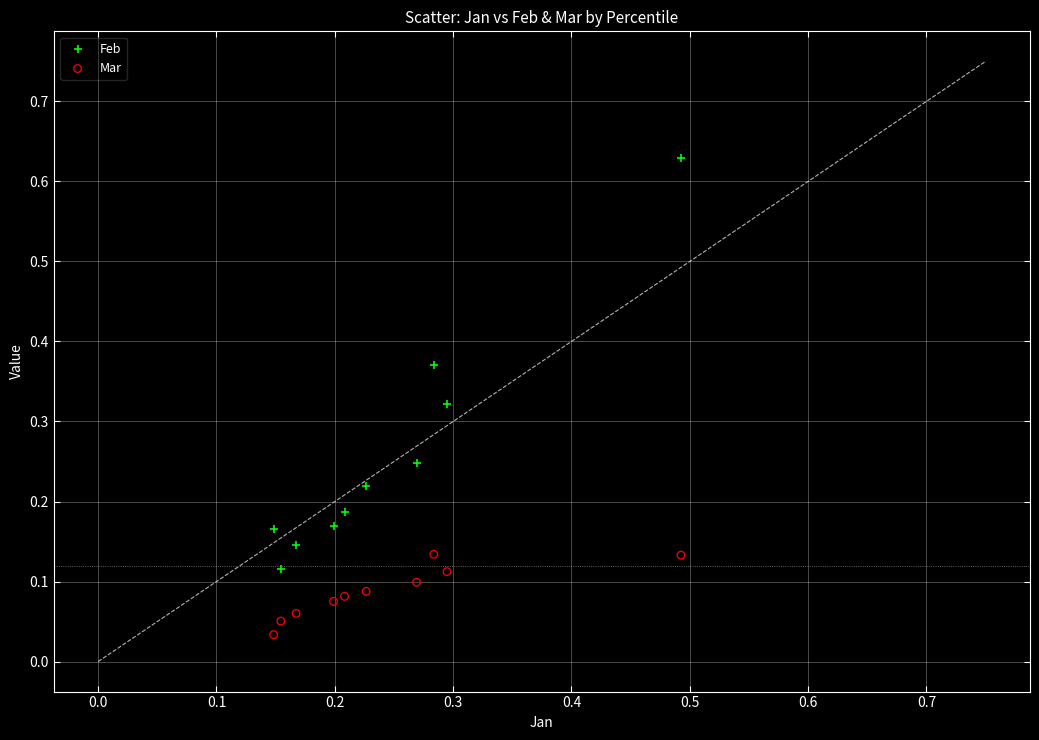

Which series contains the lowest Y value?

Mar